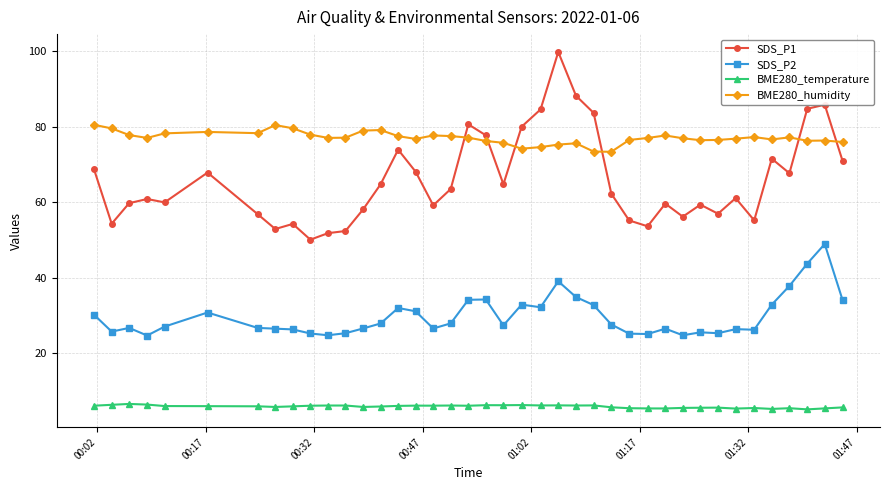

At how many categories does at least one series exceed 91?

1